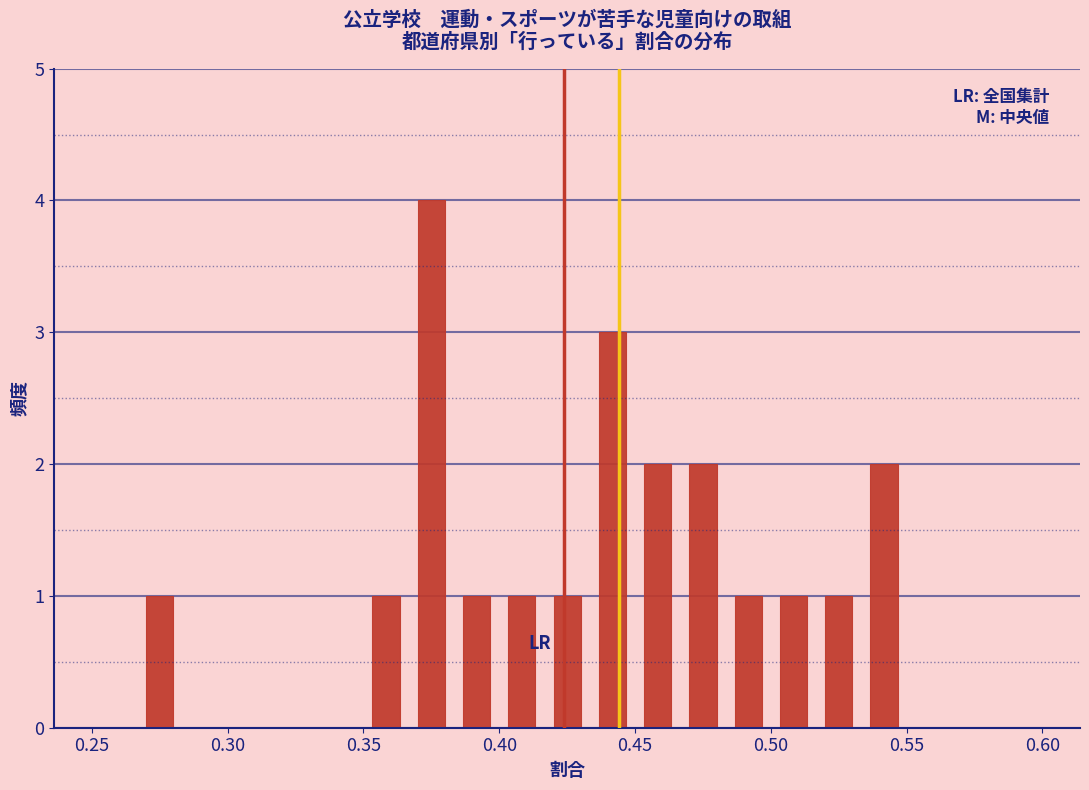

Around what value on the x-axis is the tallest bar? Give the approximate position of its centre, as read against the axis.

0.375